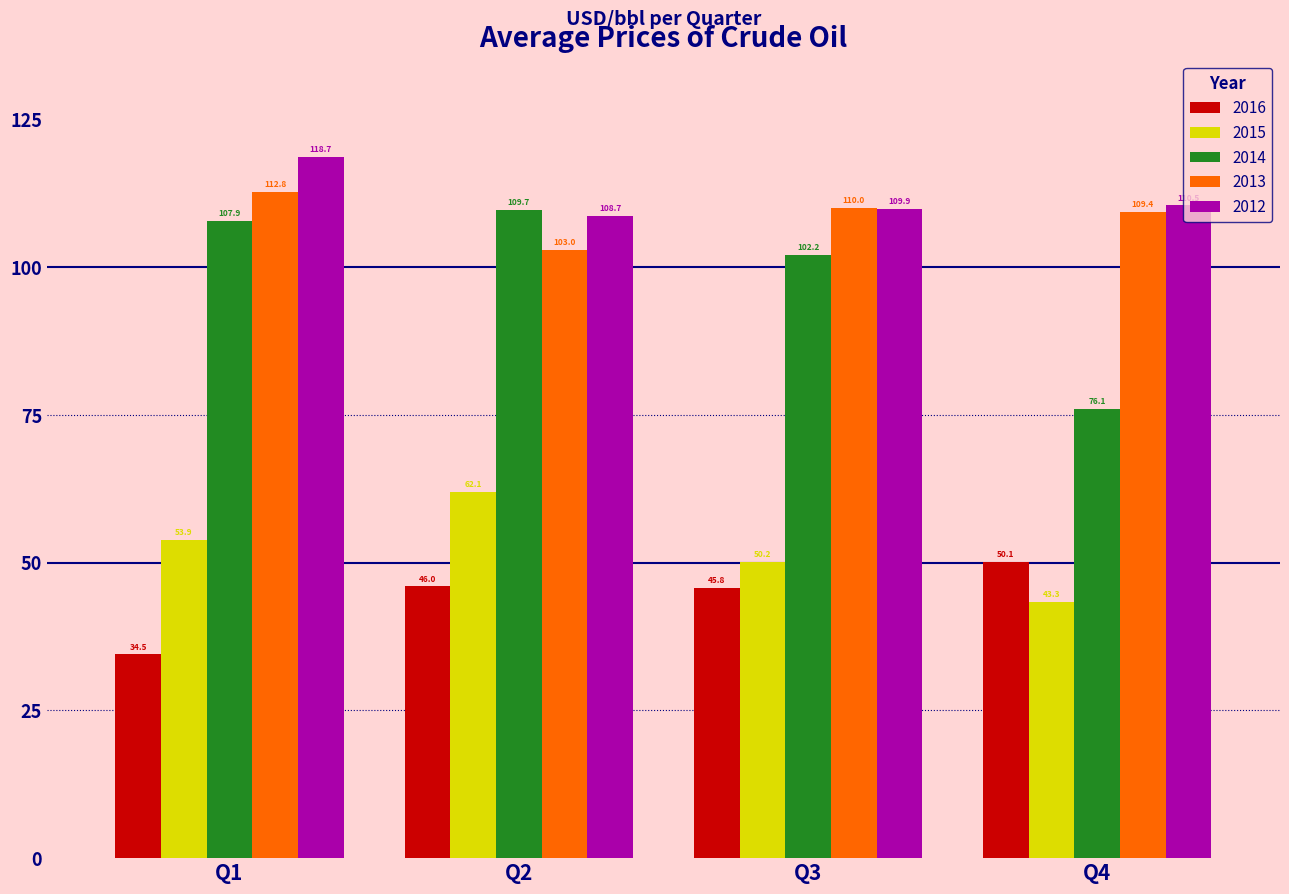

What is the sum of all 2016 values?

176.4